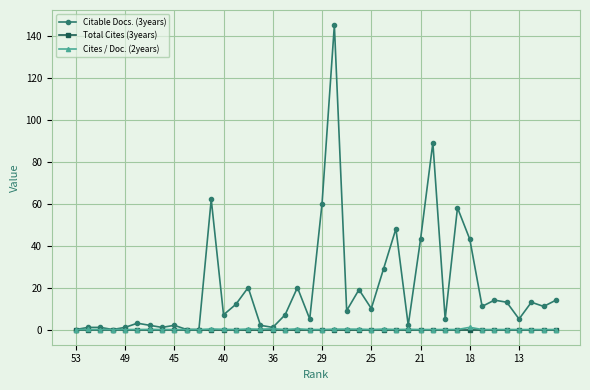

Which series has the widest spread of values?

Citable Docs. (3years)